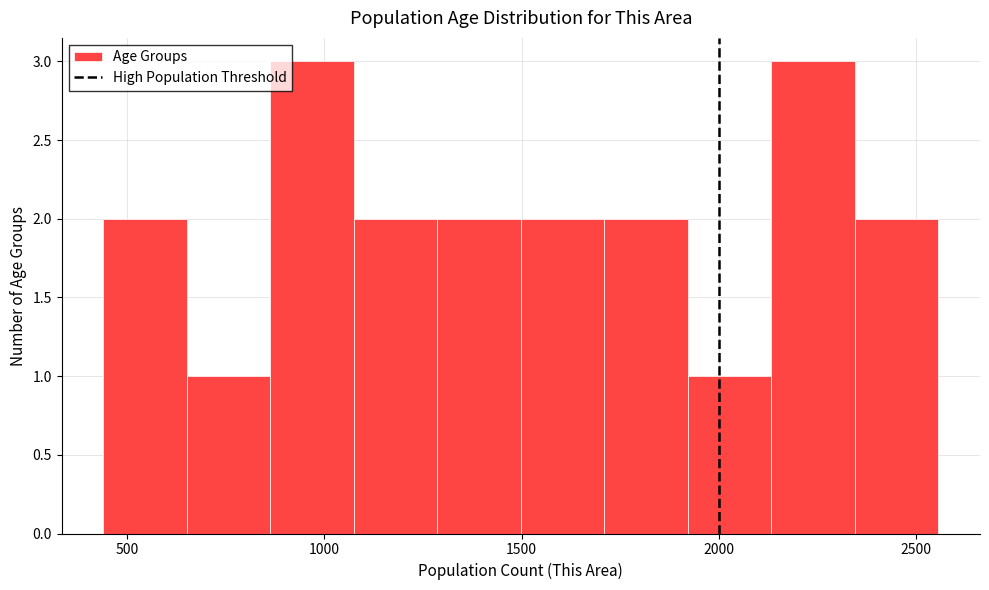

Reading left to right, list every bar in this chart as the range it spans on the x-axis followed by its height. Neither the bar edges nor the heights are printed on the chart, so give them approximately, as read against the axes.

450 to 650: 2
650 to 850: 1
850 to 1050: 3
1050 to 1300: 2
1300 to 1500: 2
1500 to 1700: 2
1700 to 1900: 2
1900 to 2150: 1
2150 to 2350: 3
2350 to 2550: 2